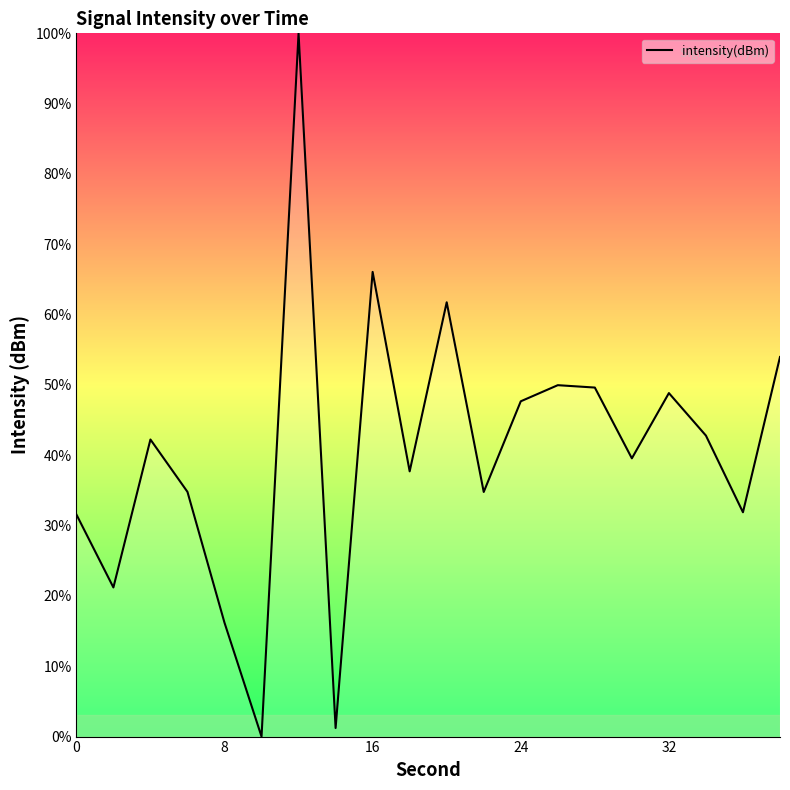

What is the difference between the maximum and minimum values?

100.0